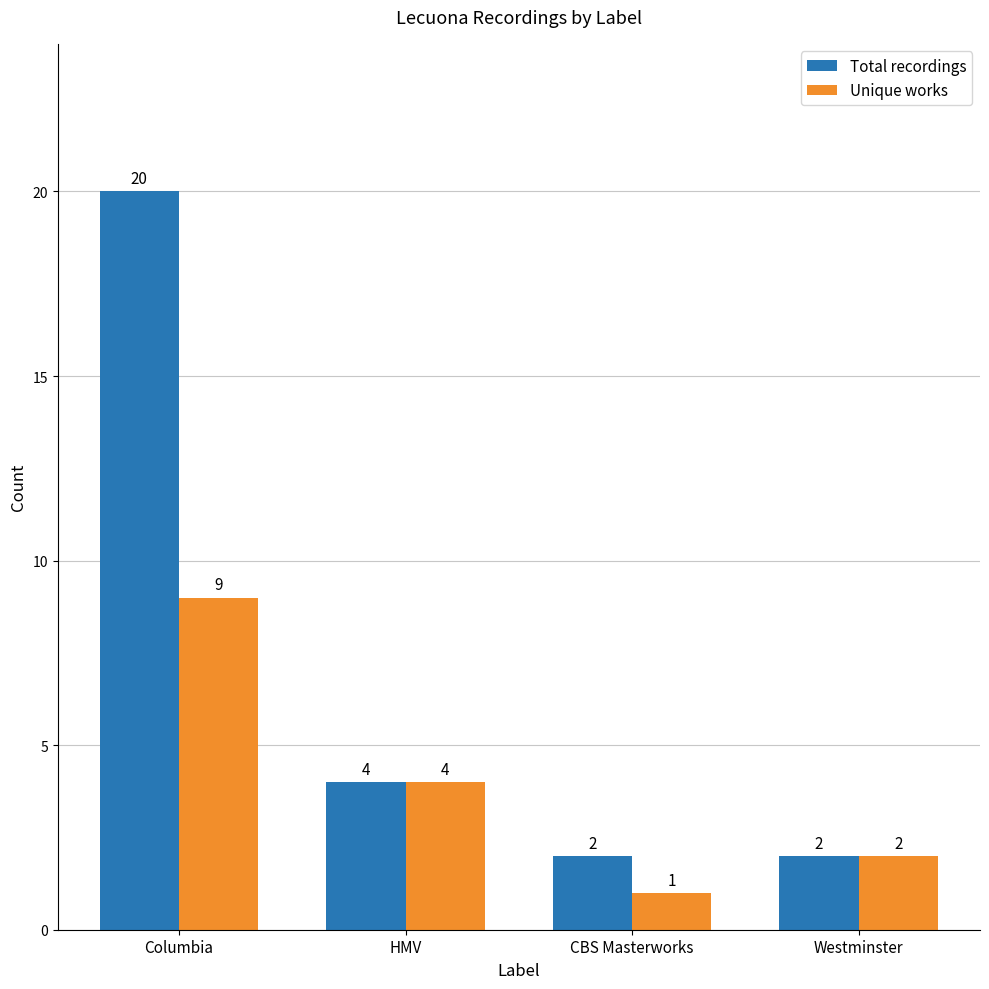

Where does the Unique works series first go above 4?

Columbia